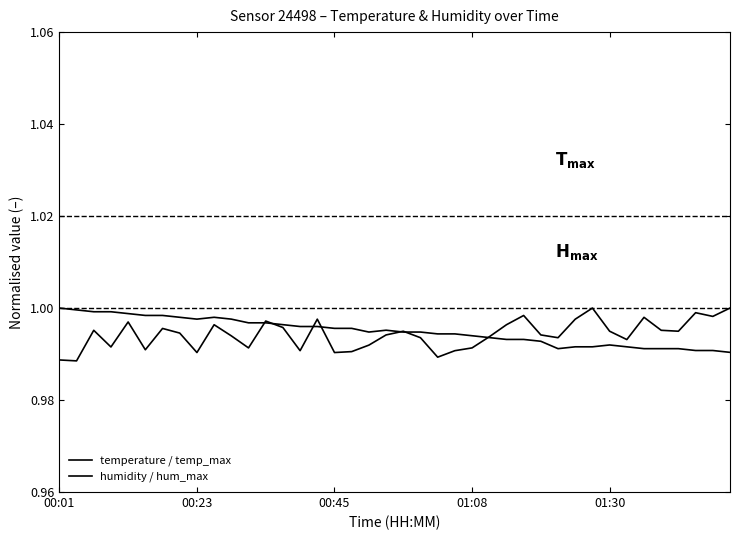

Does the chart have visible grid lines?

No